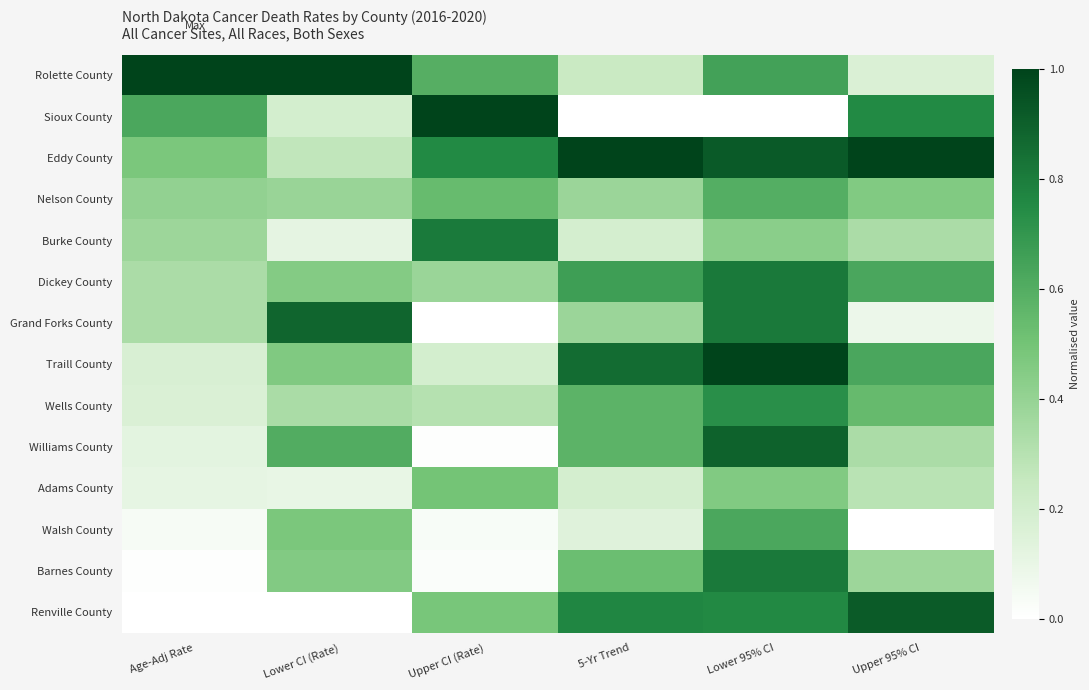

Reading left to right, transcribe all the data shown in this chart.

Rolette County: Age-Adj Rate=1.0	Lower CI (Rate)=1.0	Upper CI (Rate)=0.6	5-Yr Trend=0.2	Lower 95% CI=0.6	Upper 95% CI=0.2
Sioux County: Age-Adj Rate=0.6	Lower CI (Rate)=0.2	Upper CI (Rate)=1.0	5-Yr Trend=0.0	Lower 95% CI=0.0	Upper 95% CI=0.8
Eddy County: Age-Adj Rate=0.5	Lower CI (Rate)=0.3	Upper CI (Rate)=0.8	5-Yr Trend=1.0	Lower 95% CI=0.9	Upper 95% CI=1.0
Nelson County: Age-Adj Rate=0.4	Lower CI (Rate)=0.4	Upper CI (Rate)=0.5	5-Yr Trend=0.4	Lower 95% CI=0.6	Upper 95% CI=0.5
Burke County: Age-Adj Rate=0.4	Lower CI (Rate)=0.1	Upper CI (Rate)=0.8	5-Yr Trend=0.2	Lower 95% CI=0.4	Upper 95% CI=0.3
Dickey County: Age-Adj Rate=0.3	Lower CI (Rate)=0.4	Upper CI (Rate)=0.4	5-Yr Trend=0.7	Lower 95% CI=0.8	Upper 95% CI=0.6
Grand Forks County: Age-Adj Rate=0.3	Lower CI (Rate)=0.9	Upper CI (Rate)=0.0	5-Yr Trend=0.4	Lower 95% CI=0.8	Upper 95% CI=0.1
Traill County: Age-Adj Rate=0.2	Lower CI (Rate)=0.5	Upper CI (Rate)=0.2	5-Yr Trend=0.9	Lower 95% CI=1.0	Upper 95% CI=0.6
Wells County: Age-Adj Rate=0.2	Lower CI (Rate)=0.3	Upper CI (Rate)=0.3	5-Yr Trend=0.6	Lower 95% CI=0.7	Upper 95% CI=0.5
Williams County: Age-Adj Rate=0.1	Lower CI (Rate)=0.6	Upper CI (Rate)=0.0	5-Yr Trend=0.6	Lower 95% CI=0.9	Upper 95% CI=0.3
Adams County: Age-Adj Rate=0.1	Lower CI (Rate)=0.1	Upper CI (Rate)=0.5	5-Yr Trend=0.2	Lower 95% CI=0.5	Upper 95% CI=0.3
Walsh County: Age-Adj Rate=0.0	Lower CI (Rate)=0.5	Upper CI (Rate)=0.0	5-Yr Trend=0.1	Lower 95% CI=0.6	Upper 95% CI=0.0
Barnes County: Age-Adj Rate=0.0	Lower CI (Rate)=0.5	Upper CI (Rate)=0.0	5-Yr Trend=0.5	Lower 95% CI=0.8	Upper 95% CI=0.4
Renville County: Age-Adj Rate=0.0	Lower CI (Rate)=0.0	Upper CI (Rate)=0.5	5-Yr Trend=0.8	Lower 95% CI=0.8	Upper 95% CI=0.9